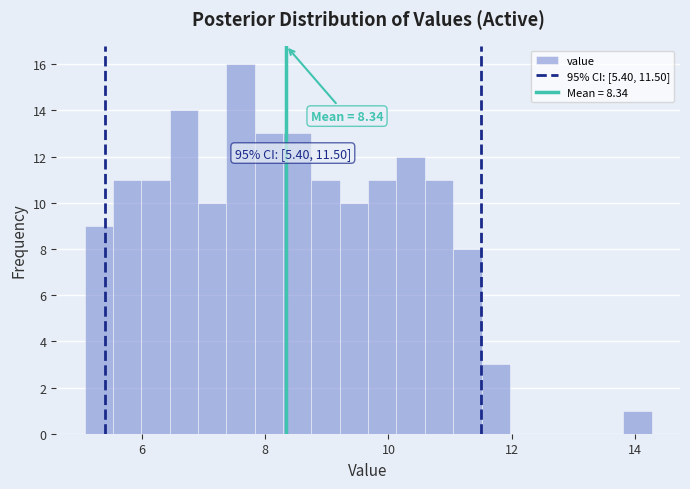

Around what value on the x-axis is the tallest bar? Give the approximate position of its centre, as read against the axis.

7.6